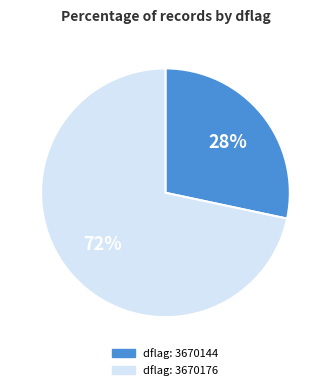

To the nearest percent, what is the average slice percentage?

50%